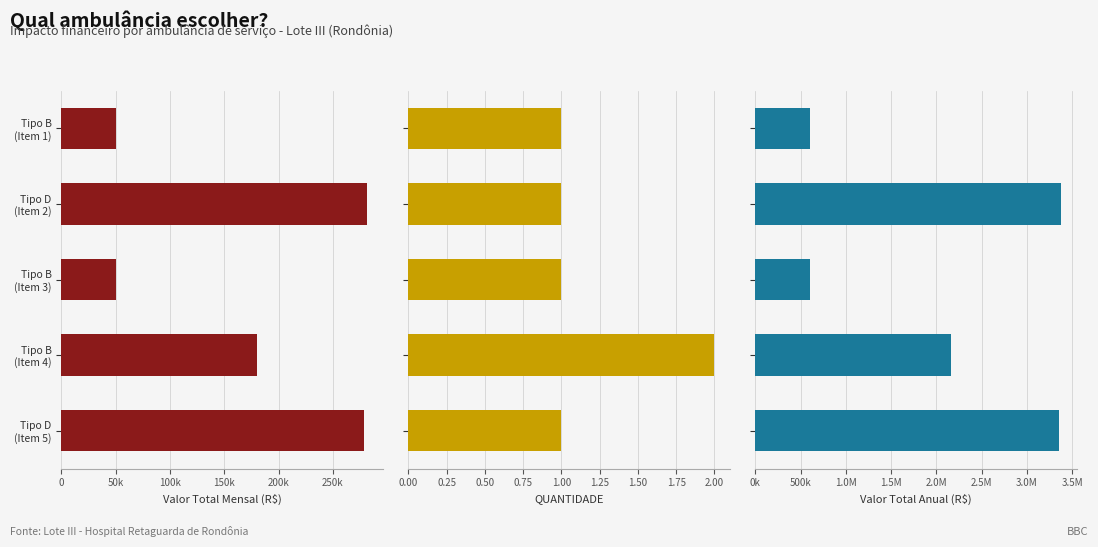

At how many categories does at least one series exceed 2302547?

2